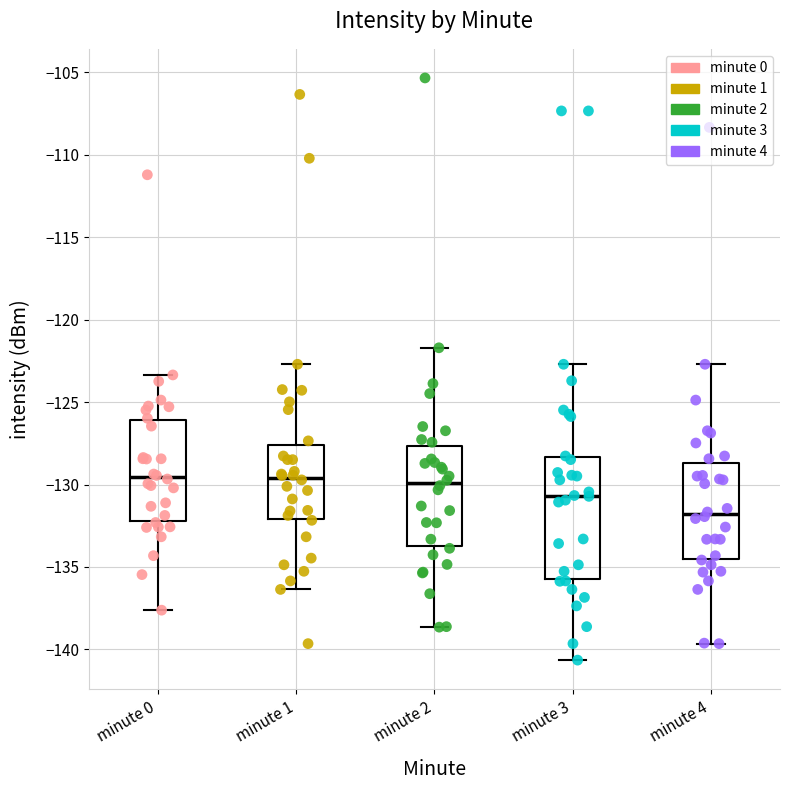

Reading left to right, read every box against the y-axis: the position of its median line, the range the box covers, and the ends of its whiskers. The values are not printed on the chart, so give them approximately, as read against the axis.

minute 0: median -129.5, box -132.0 to -126.0, whiskers -137.5 to -123.5
minute 1: median -129.5, box -132.0 to -127.5, whiskers -136.5 to -122.5
minute 2: median -130.0, box -133.5 to -127.5, whiskers -138.5 to -121.5
minute 3: median -130.5, box -135.5 to -128.5, whiskers -140.5 to -122.5
minute 4: median -132.0, box -134.5 to -128.5, whiskers -139.5 to -122.5